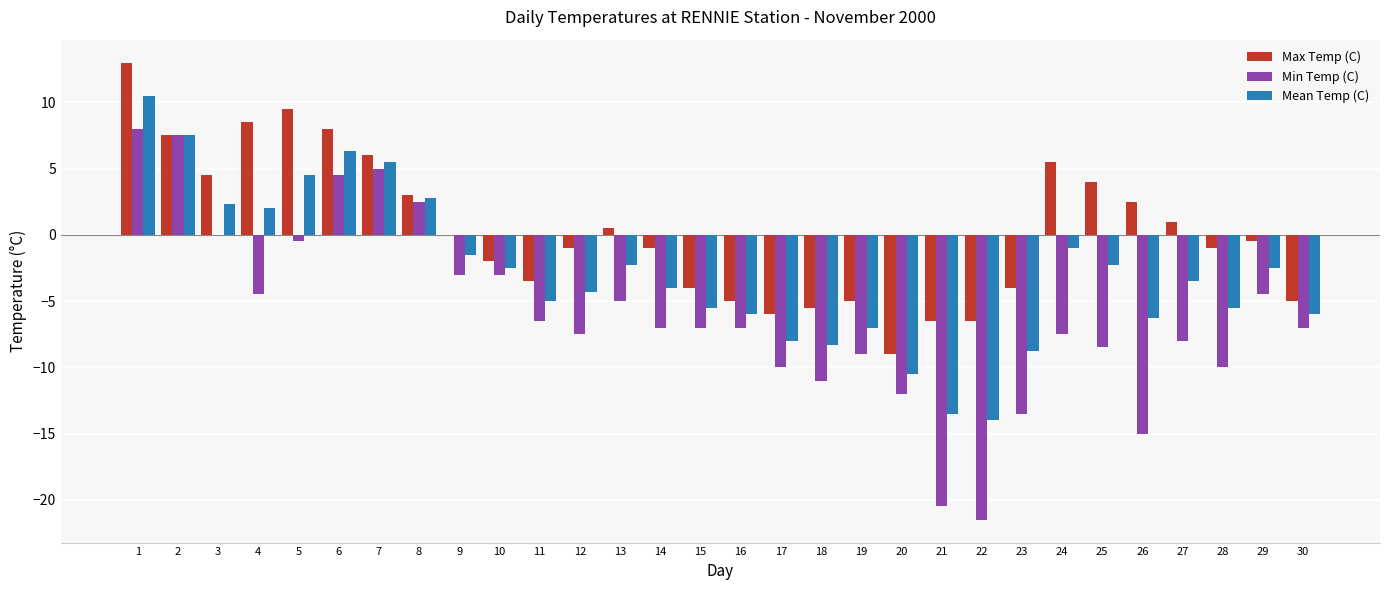

What is the sum of the Max Temp (C) values at 30 and 11?

-8.5